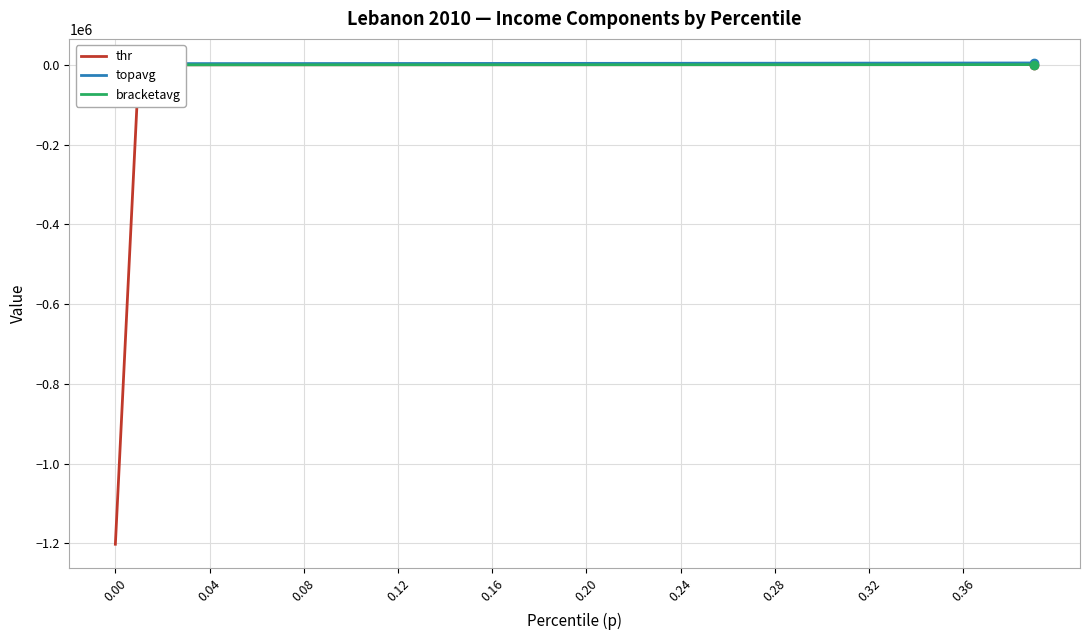

How many categories are shown in the chart?

40